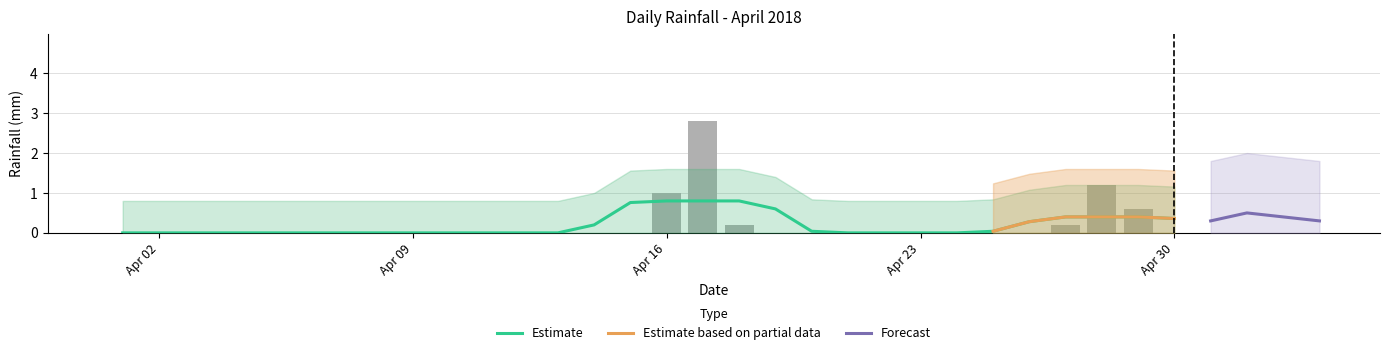

Count the number of values greater than 0.

6